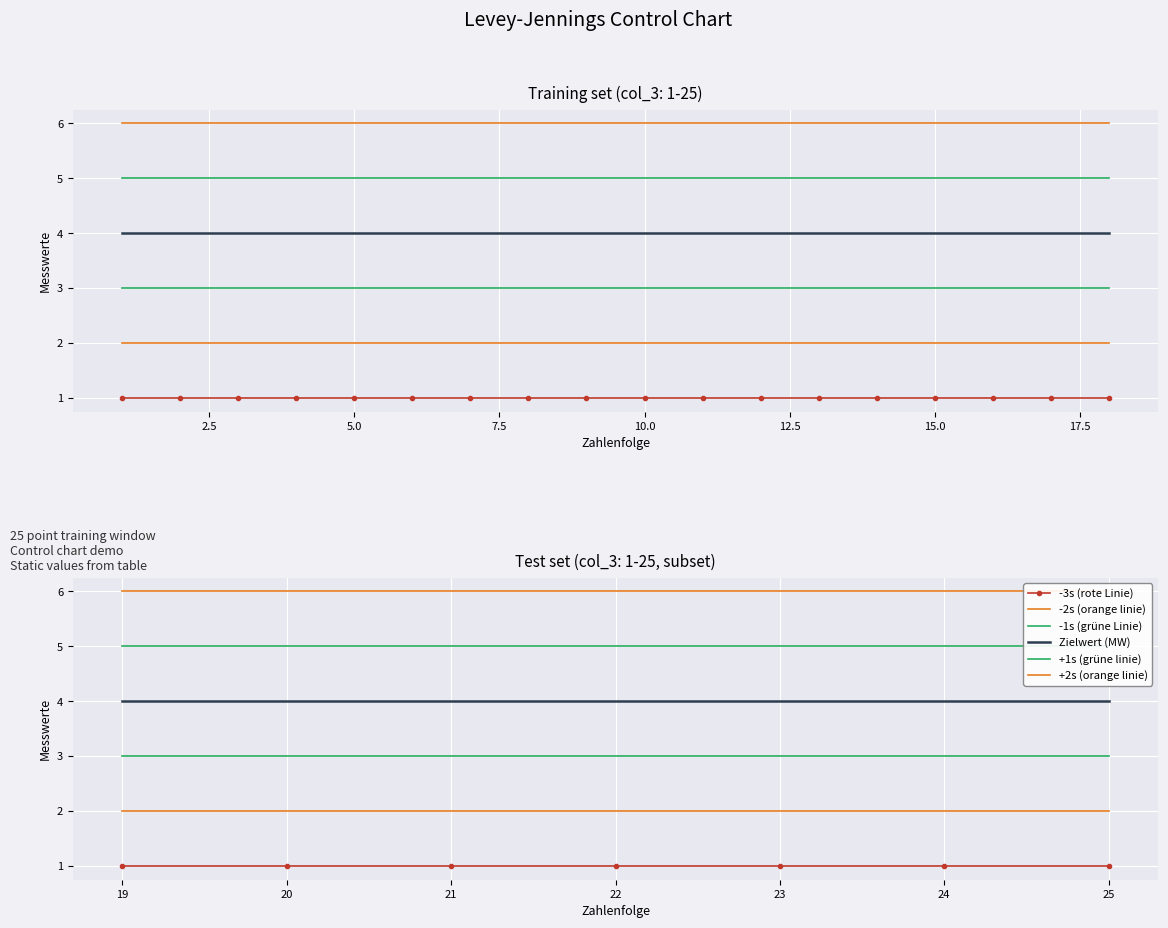

What is the lowest value of the -1s (grüne Linie) series?

3